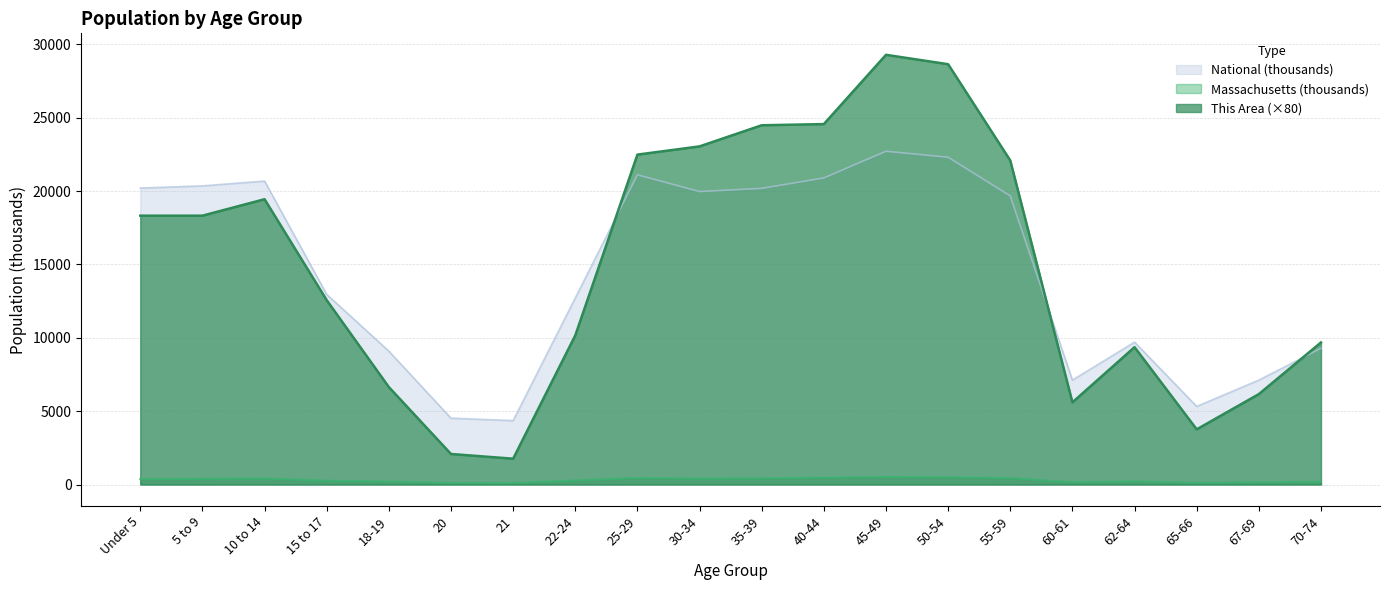

Does the chart have visible grid lines?

Yes